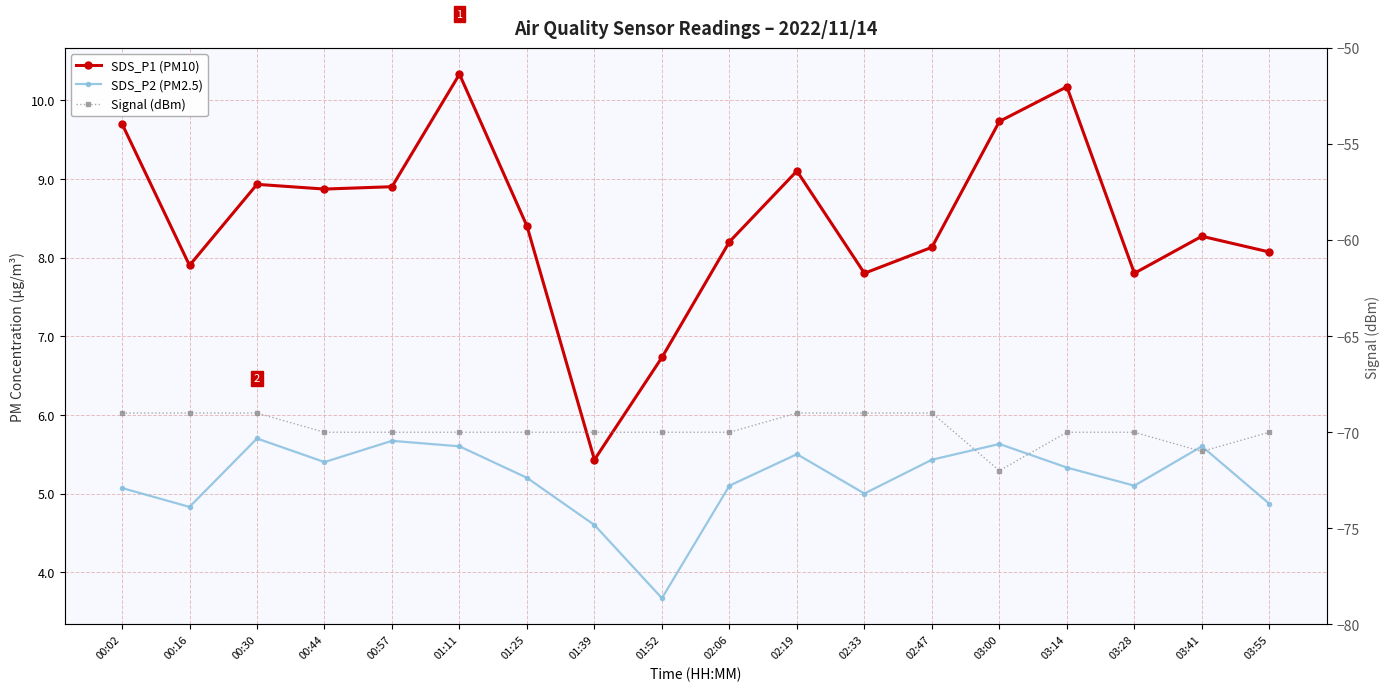

What is the lowest value of the SDS_P2 (PM2.5) series?

3.7